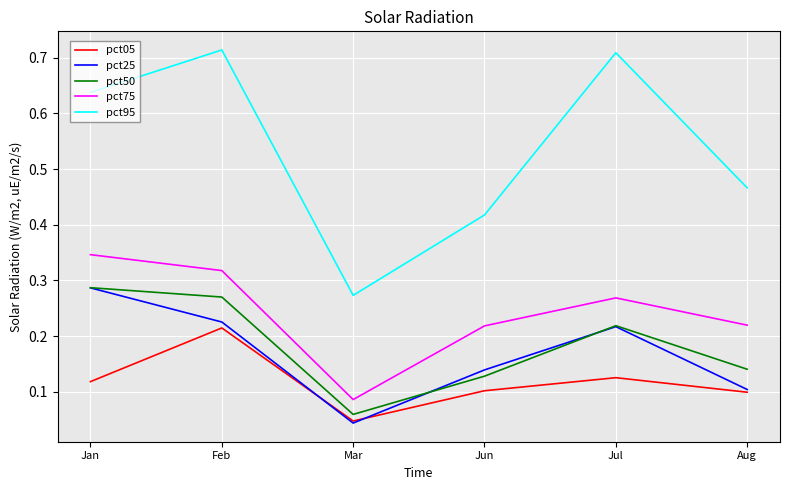

The value of pct50 at Aug is 0.2. True or false?

False